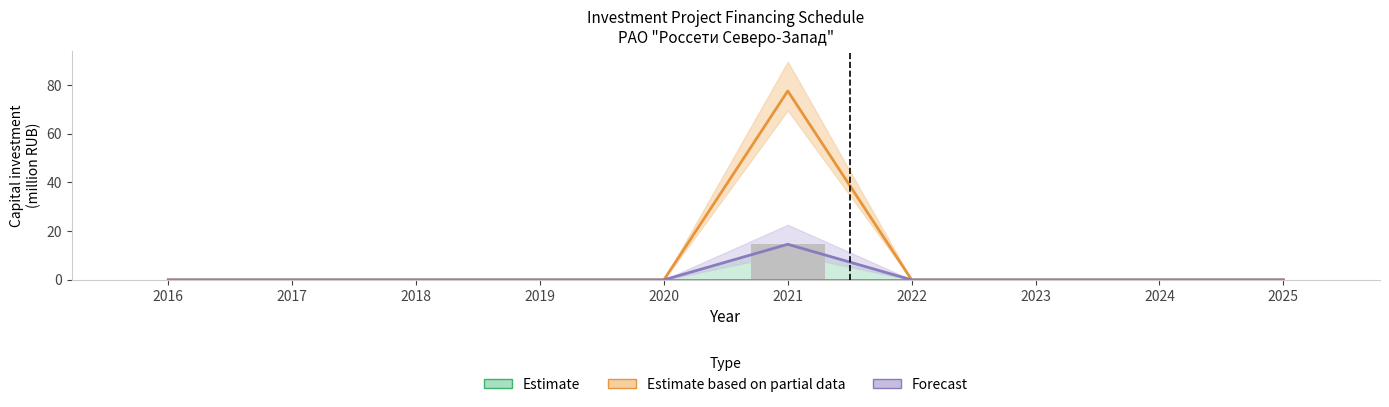

What is the value of the Plan_high bar at the 6th from the left?

14.6